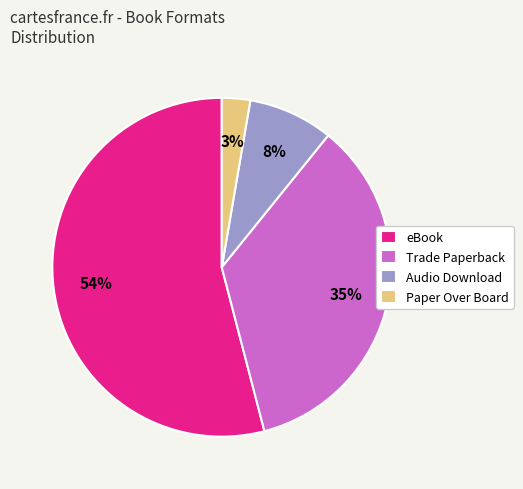

Which category accounts for the majority?

eBook